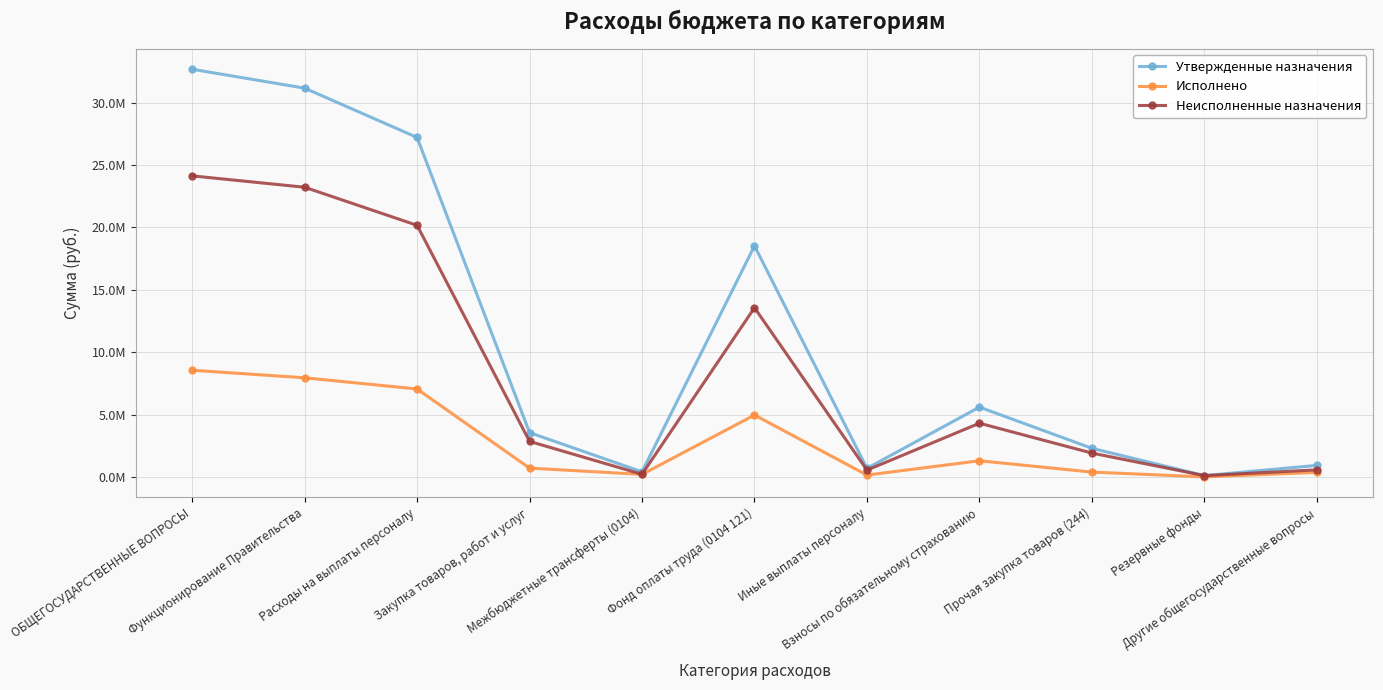

What are all the series names shown in the legend?

Утвержденные назначения, Исполнено, Неисполненные назначения